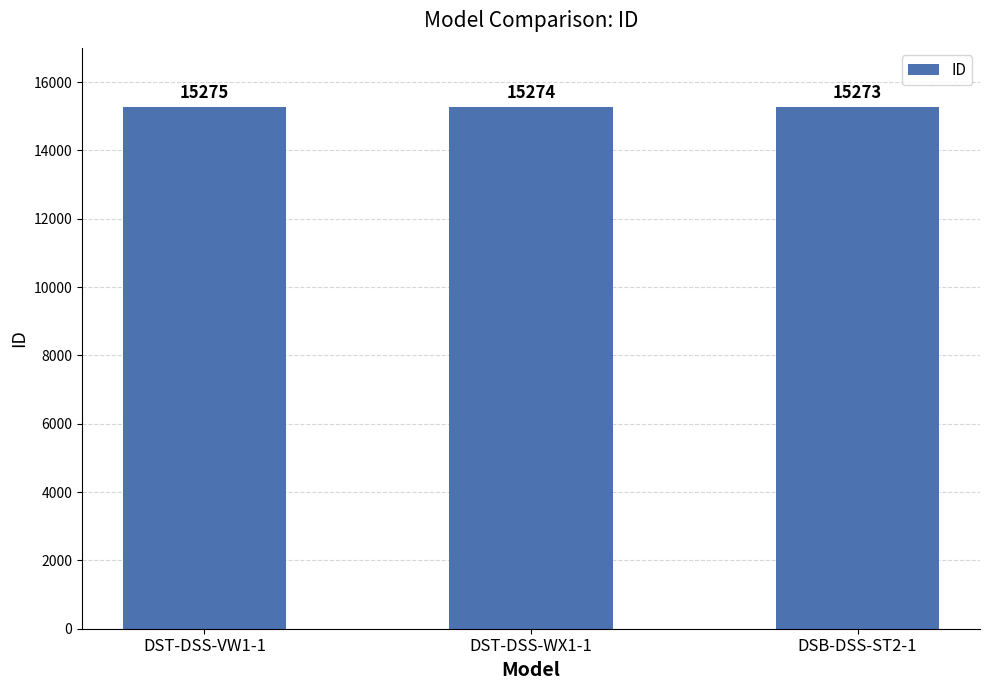

Count the values in the range 15273 to 15275.

3